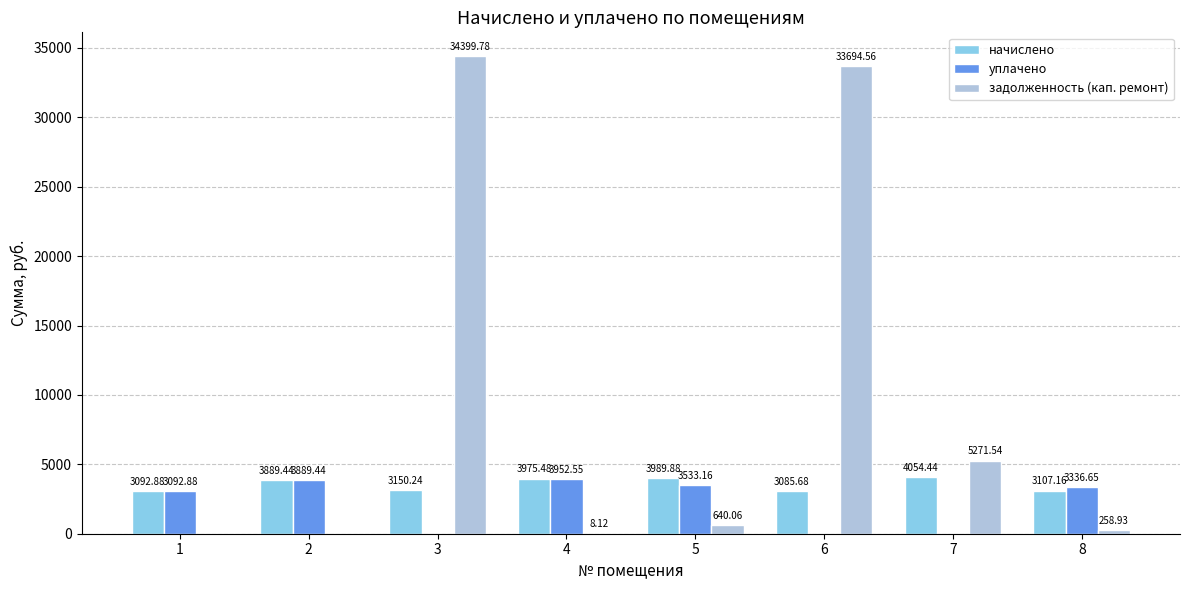

Reading left to right, what are all the values shown in this chart?

начислено: 3092.9	3889.4	3150.2	3975.5	3989.9	3085.7	4054.4	3107.2
уплачено: 3092.9	3889.4	0.0	3952.6	3533.2	0.0	0.0	3336.7
задолженность (кап. ремонт): 0.0	0.0	34399.8	8.1	640.1	33694.6	5271.5	258.9